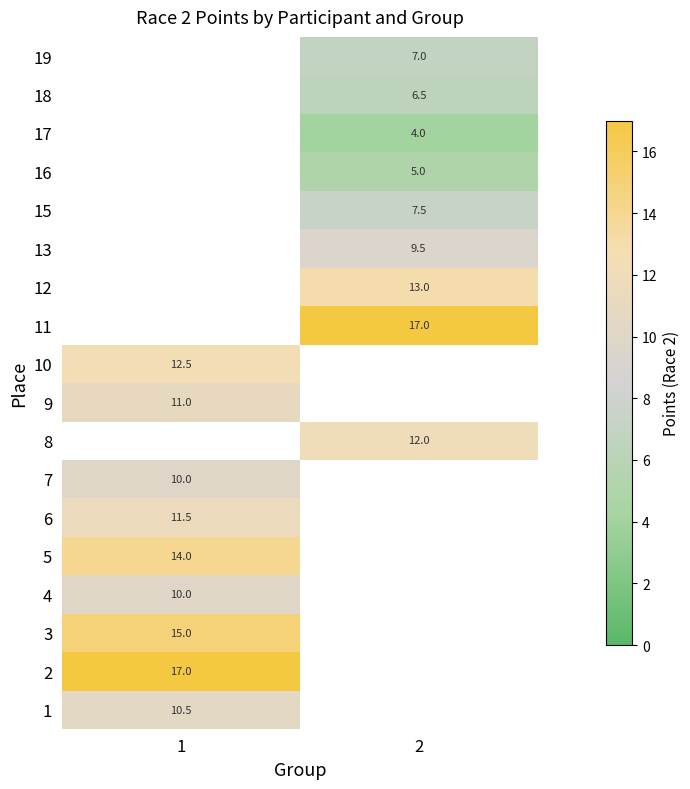

What is the greatest value displayed?

17.0